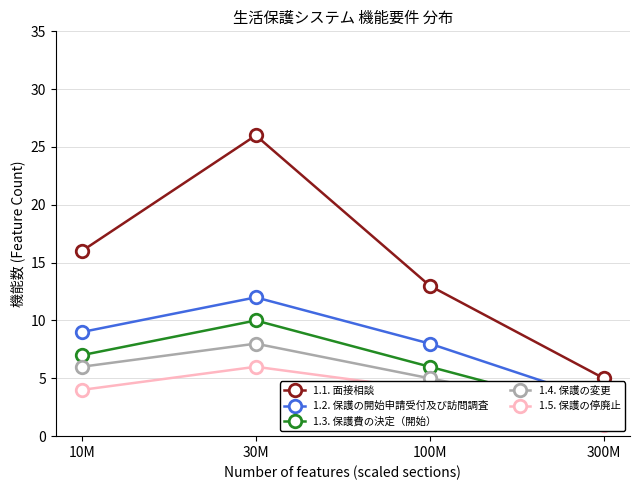

Reading right to left, transcribe all the data shown in this chart.

1.1. 面接相談: 300M=5	100M=13	30M=26	10M=16
1.2. 保護の開始申請受付及び訪問調査: 300M=3	100M=8	30M=12	10M=9
1.3. 保護費の決定（開始）: 300M=2	100M=6	30M=10	10M=7
1.4. 保護の変更: 300M=2	100M=5	30M=8	10M=6
1.5. 保護の停廃止: 300M=1	100M=4	30M=6	10M=4